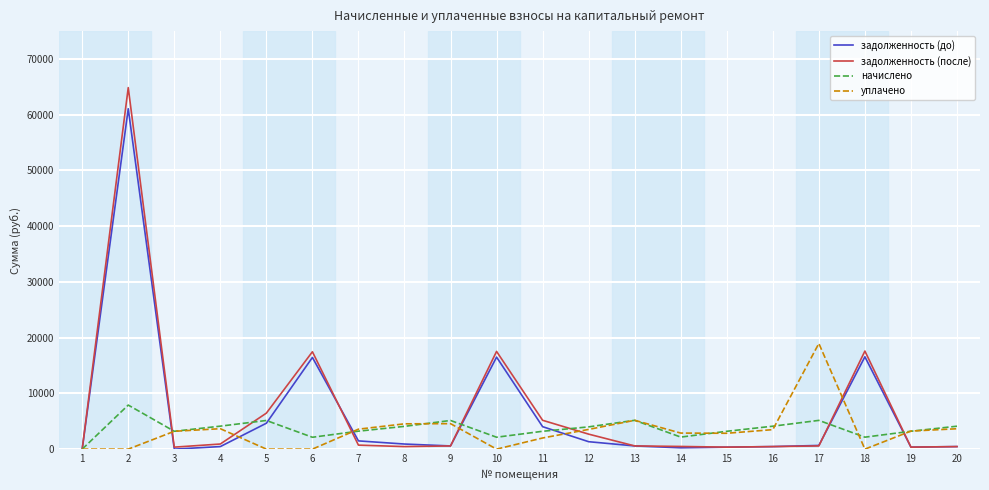

Is the value of уплачено at 15 greater than the value of задолженность (до) at 16?

Yes